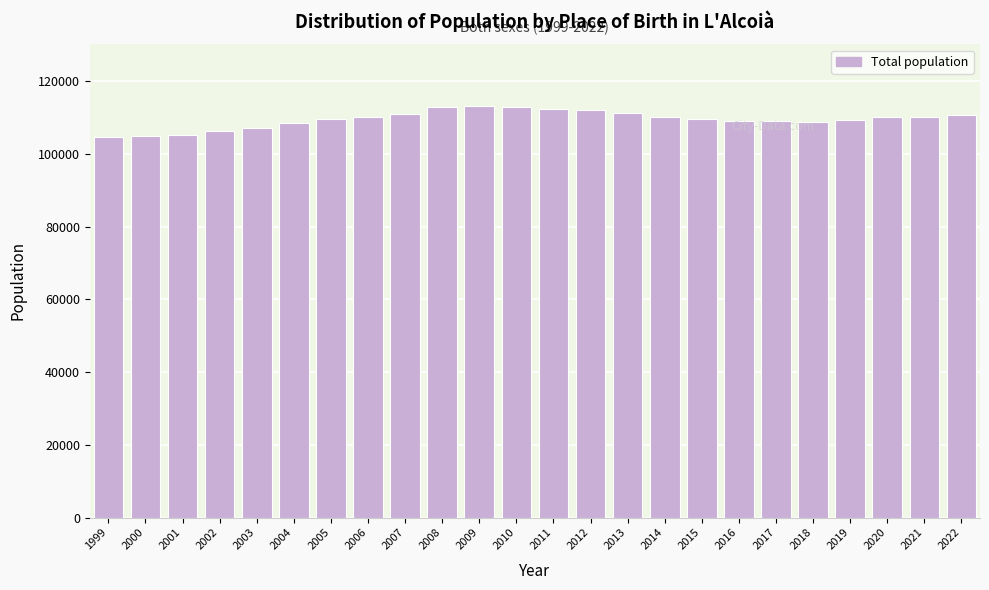

What is the smallest value displayed?

104601